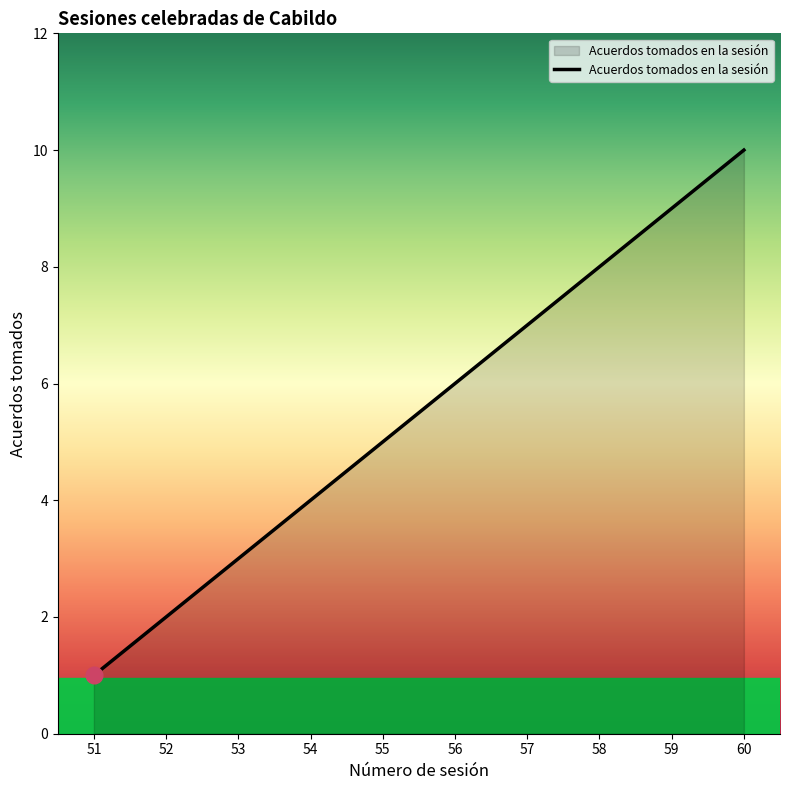

Is it true that the value at 51 is 0?

False